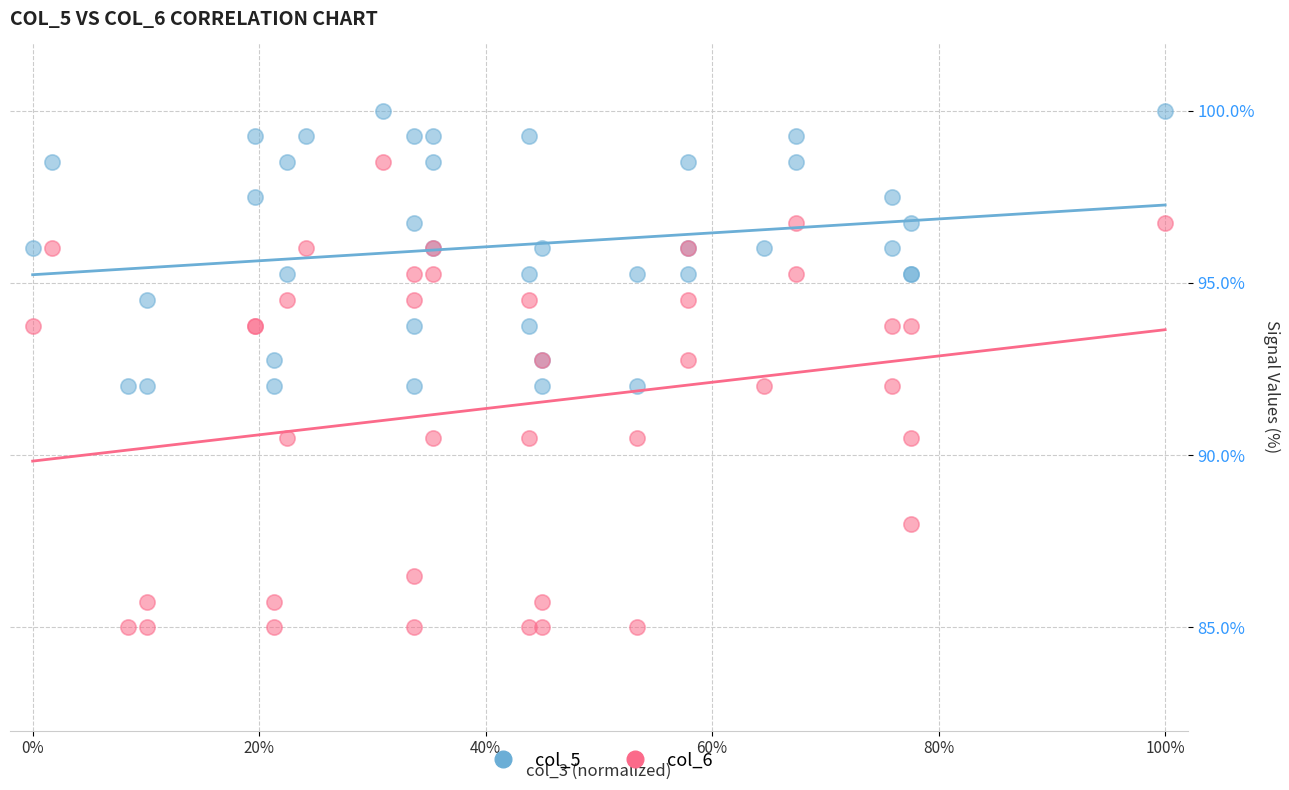

Which series reaches the maximum Y coordinate?

col_5